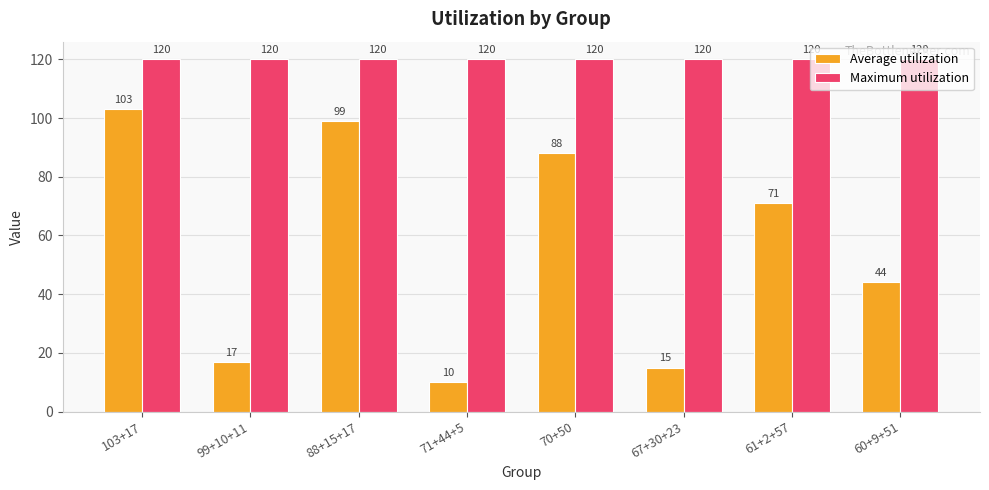

Where is Average utilization nearest to the value 56?

60+9+51